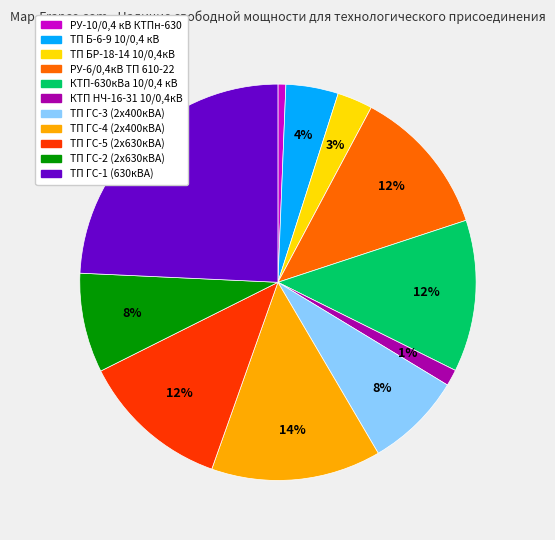

Count the number of slices in the pie.

11